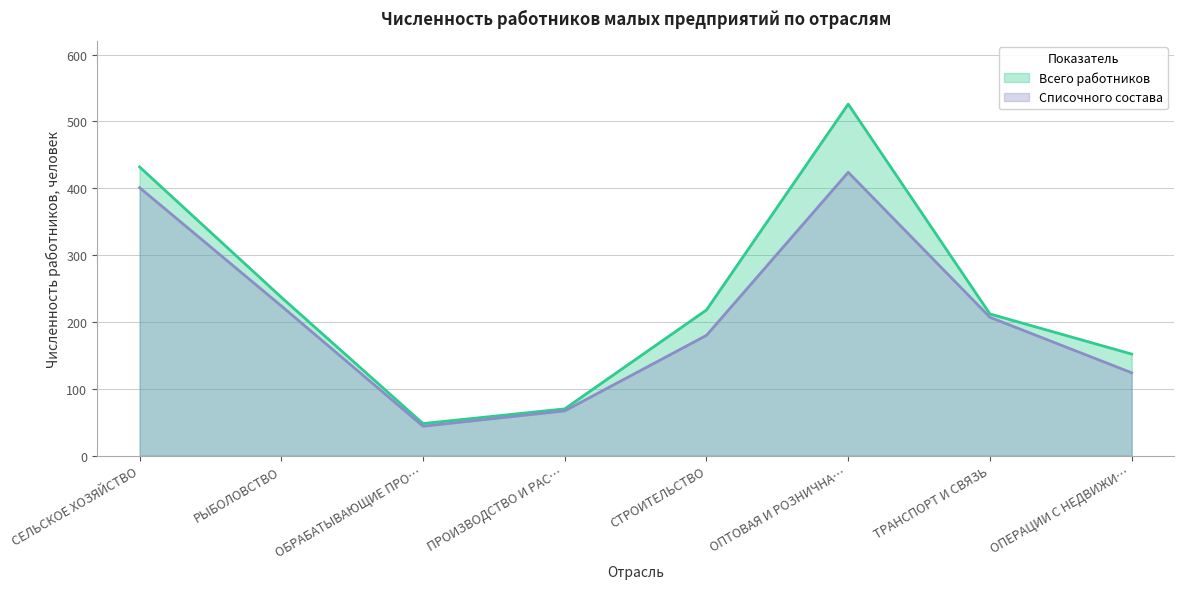

What is the difference between the maximum and minimum values in the Всего работников series?

478